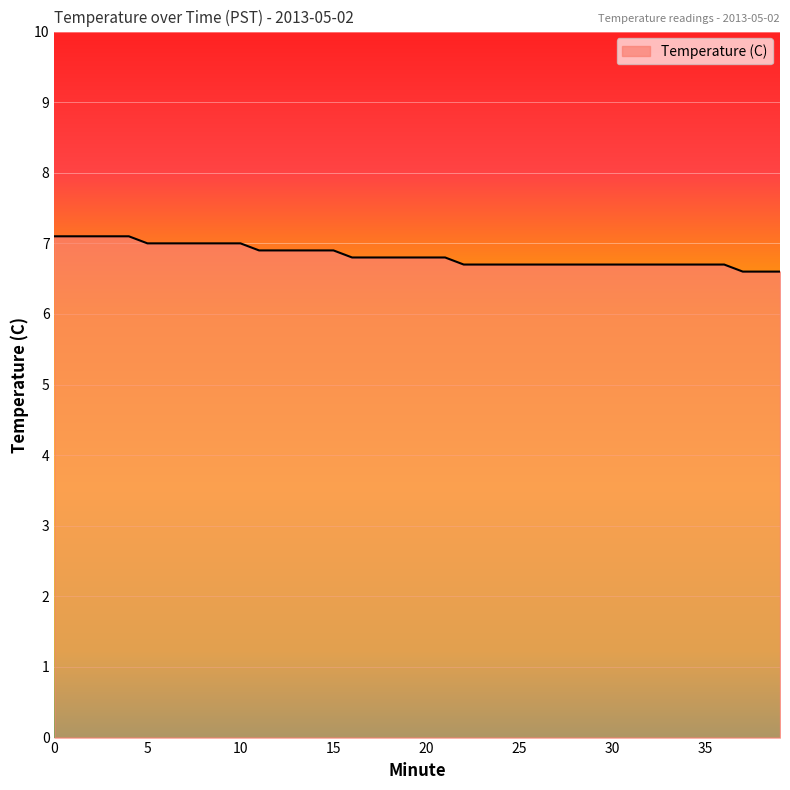

Count the values in the range 6 to 7.

35